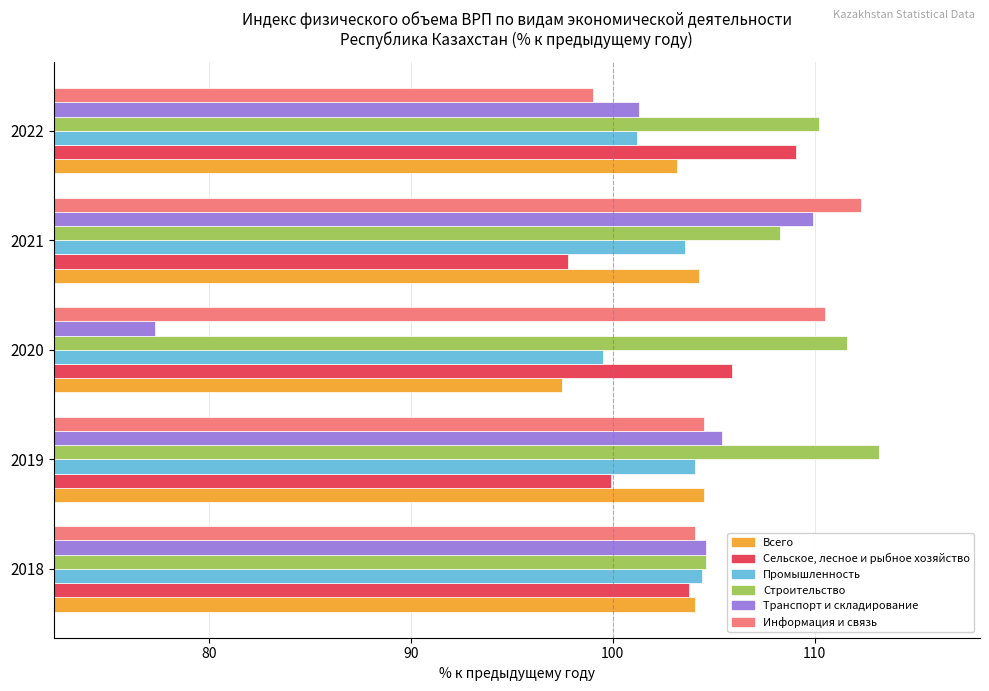

Rank the series by their maximum value, from highest to lowest.

Строительство, Информация и связь, Транспорт и складирование, Сельское, лесное и рыбное хозяйство, Всего, Промышленность